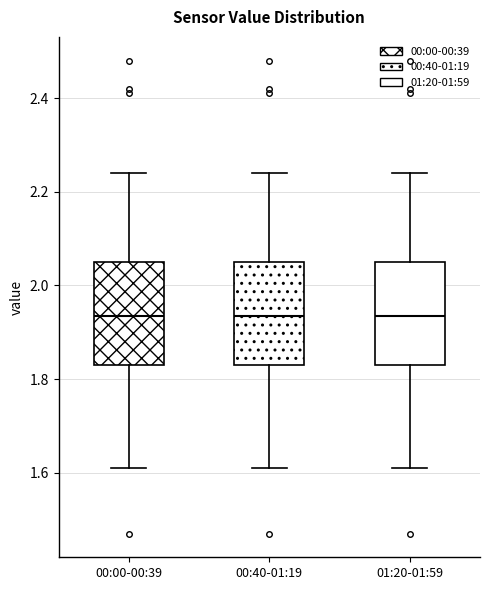

Reading left to right, transcribe this box plot: for each box, give where its median line is, the range the box spans, and where its two whiskers end, as read against the y-axis. The values are not printed on the chart, so give them approximately, as read against the axis.

00:00-00:39: median 1.94, box 1.84 to 2.06, whiskers 1.62 to 2.24
00:40-01:19: median 1.94, box 1.84 to 2.06, whiskers 1.62 to 2.24
01:20-01:59: median 1.94, box 1.84 to 2.06, whiskers 1.62 to 2.24